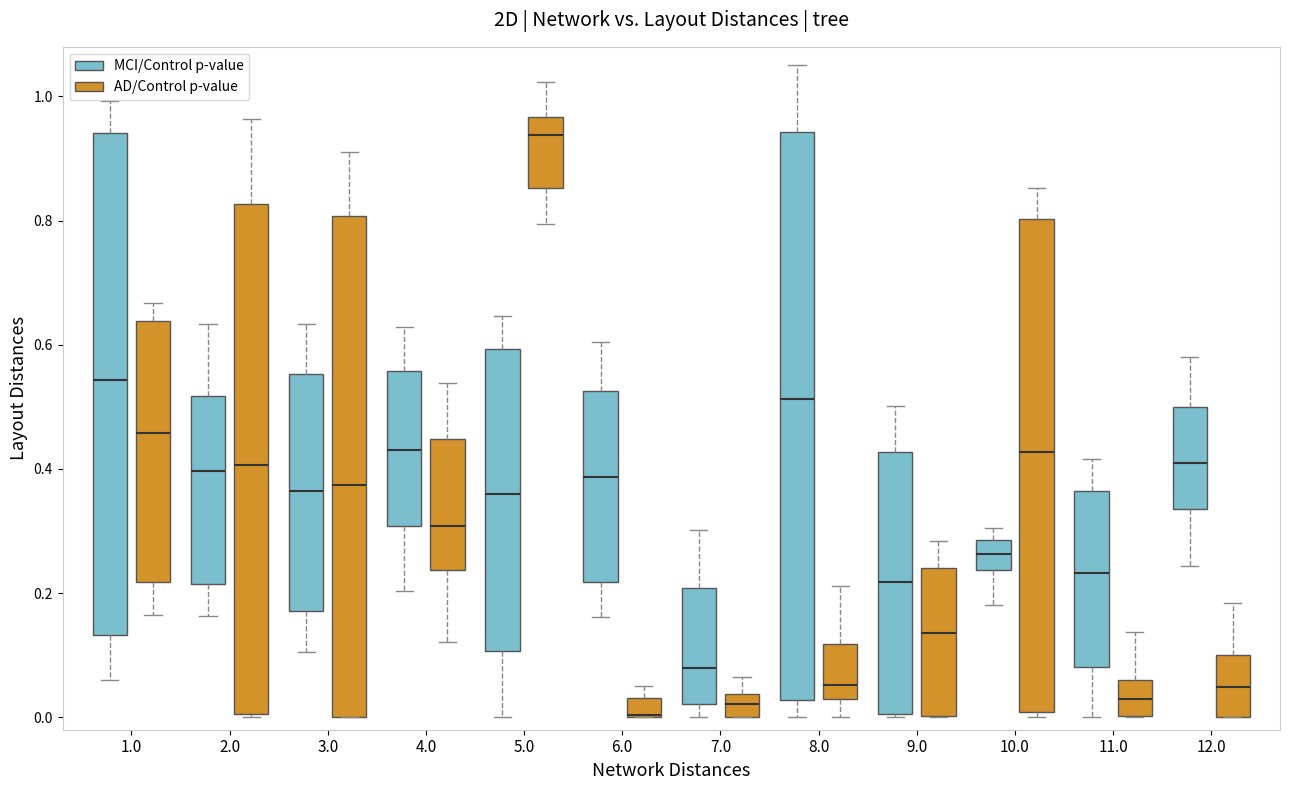

Comparing the boxes themselves (not the whiskers), which one is the tallest?

8.0 (MCI/Control p-value)